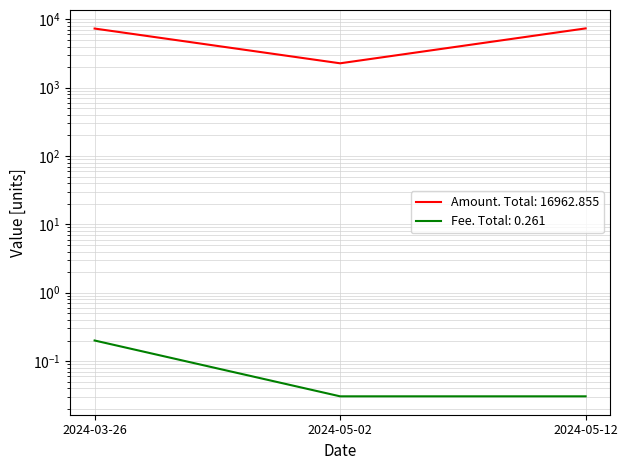

What is the sum of all Fee values?

0.3